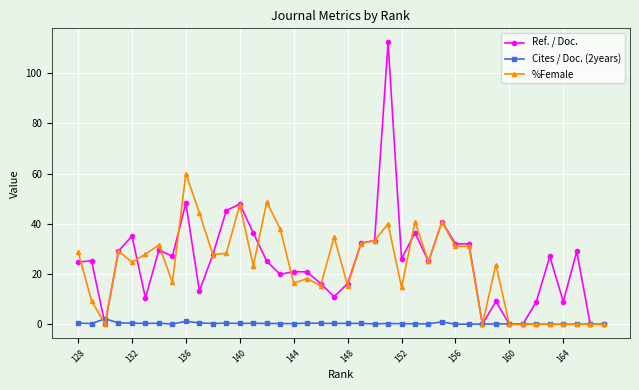

What is the highest value of the %Female series?

60.0